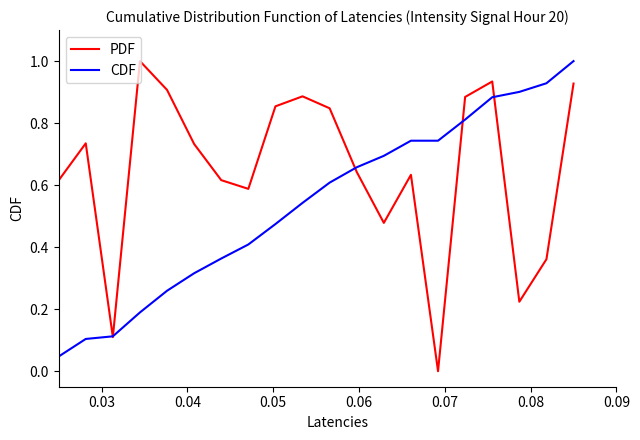

List the series in order of their overall mean, lowest first.

CDF, PDF